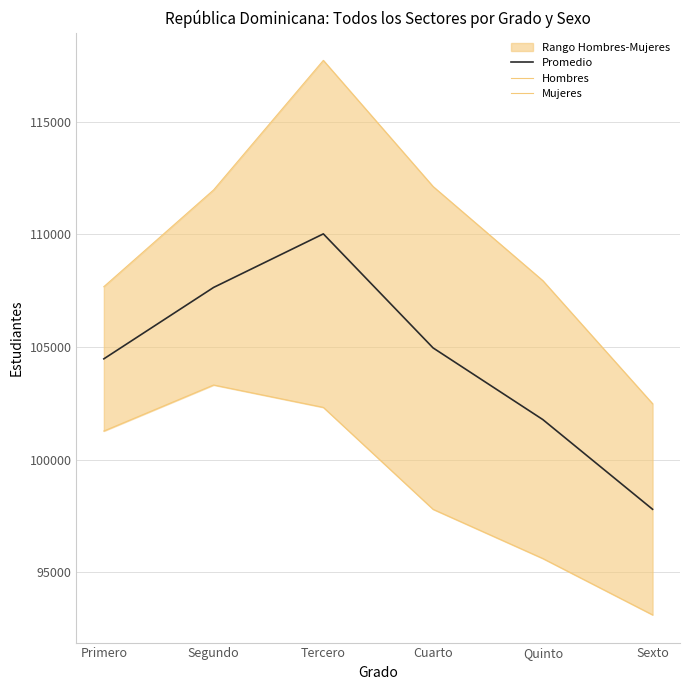

What is the value of the Mujeres point at the 6th from the left?

93110.0